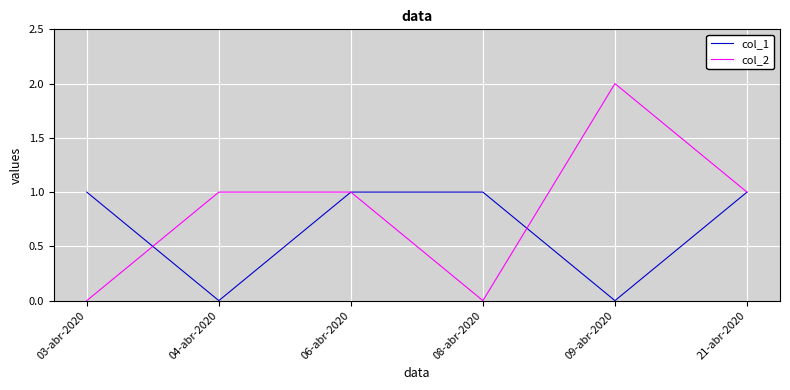

List the series in order of their overall mean, lowest first.

col_1, col_2